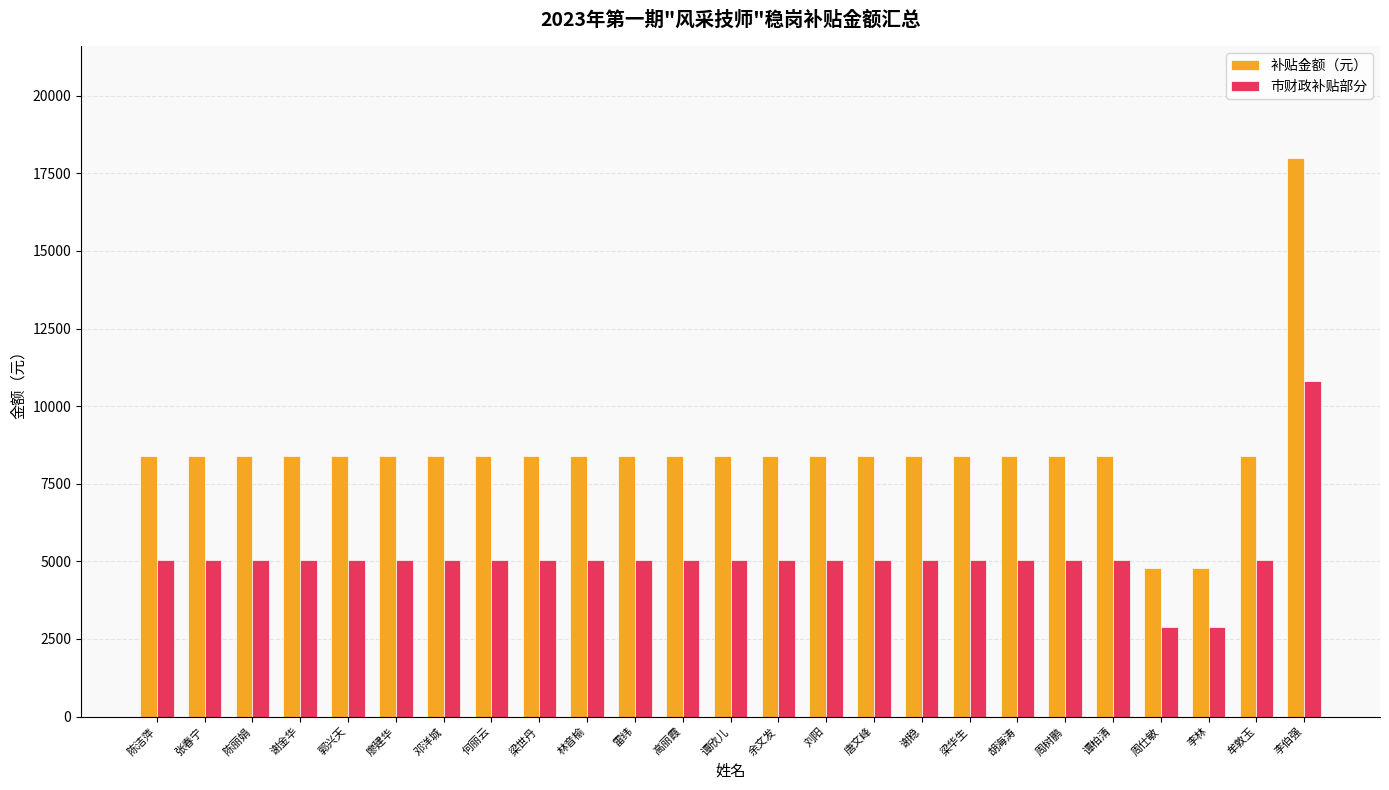

The 补贴金额（元） series shows 8400 at 余文发. True or false?

True